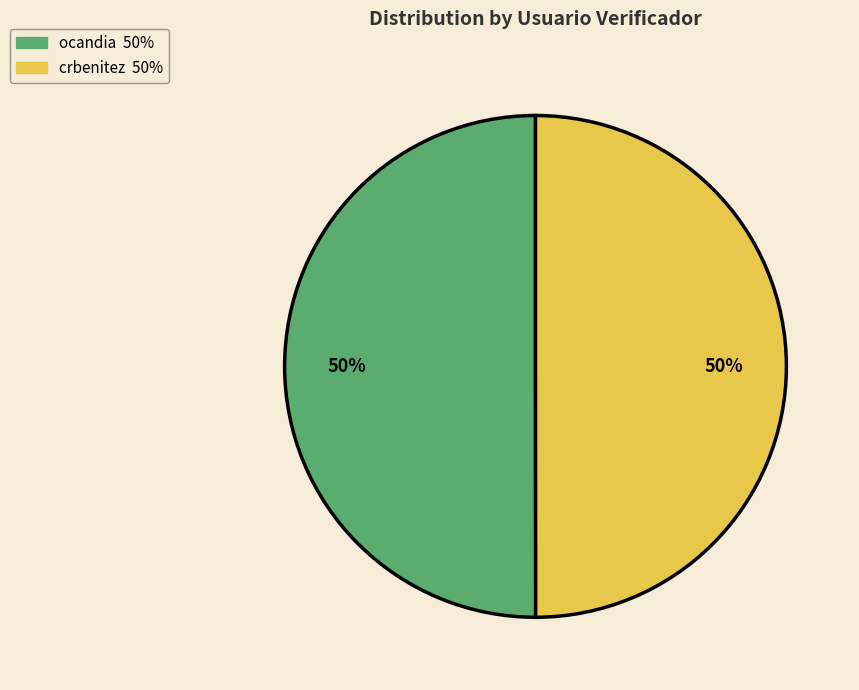

Approximately how many times larger is the value at crbenitez compared to ocandia?

1.0